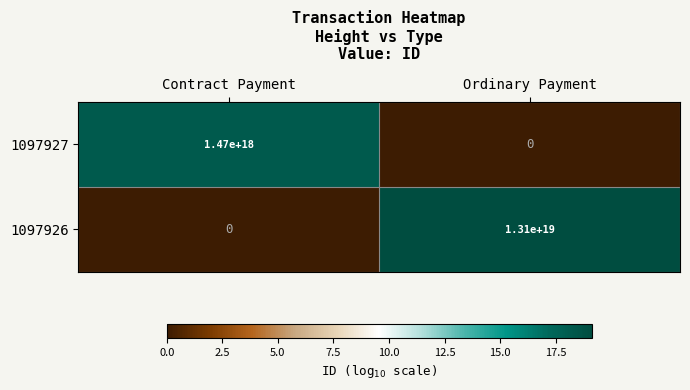

Which series has the largest range (max minus min)?

1097926